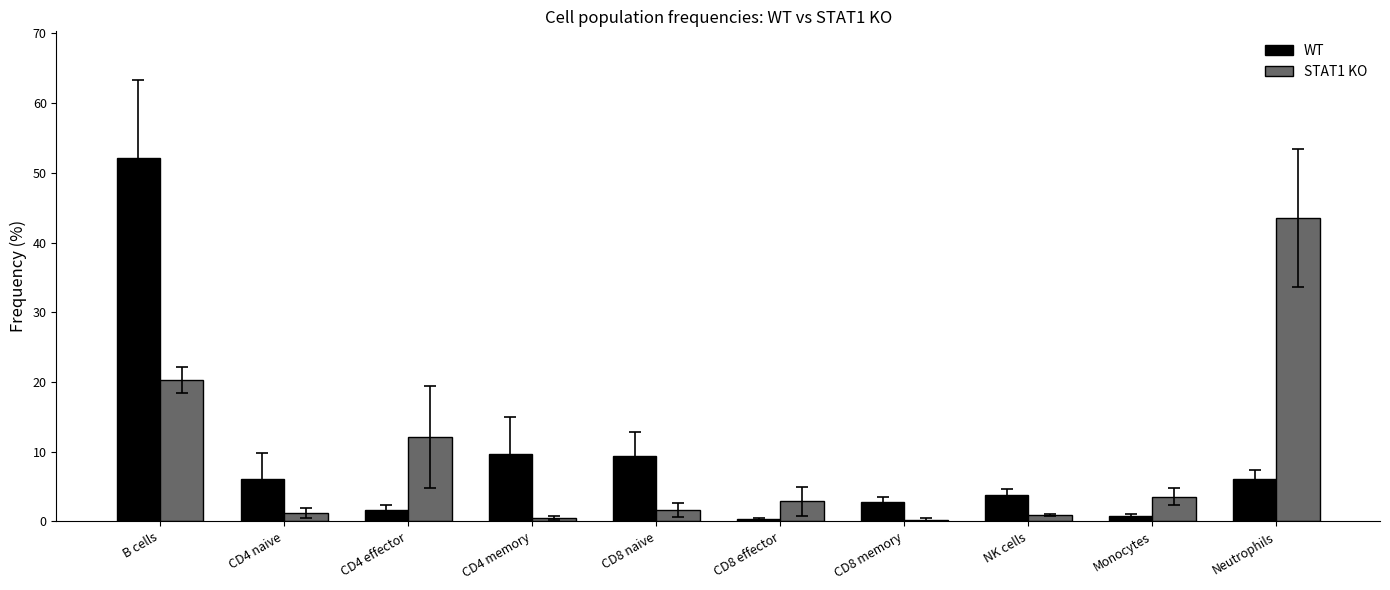

How many groups of bars are there?

10